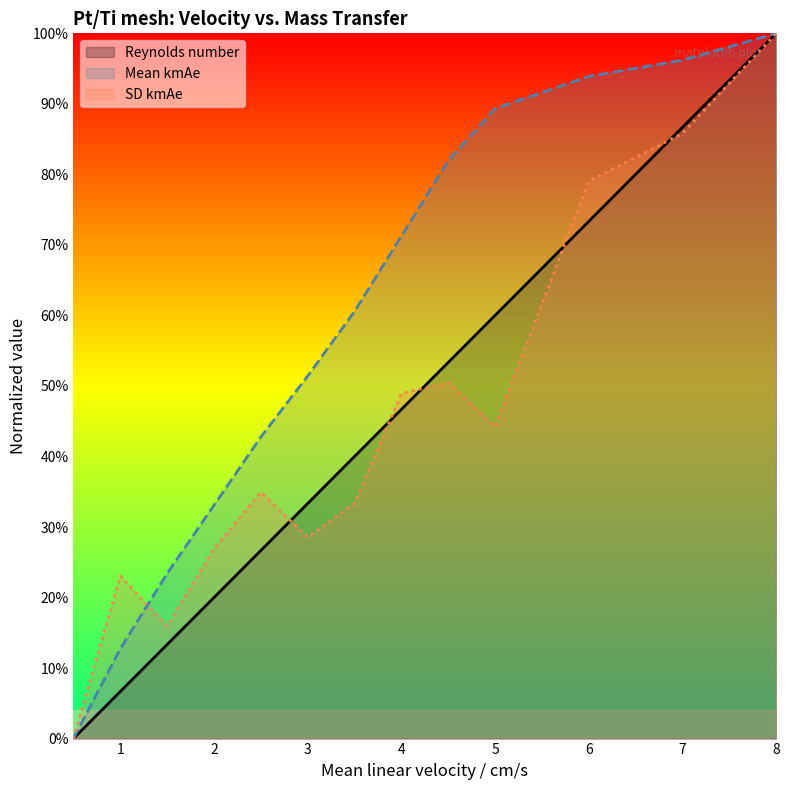

Reading left to right, extract all data points from this chart.

Reynolds number: 0.0	0.1	0.1	0.2	0.3	0.3	0.4	0.5	0.5	0.6	0.7	0.9	1.0
Mean kmAe: 0.0	0.1	0.2	0.3	0.4	0.5	0.6	0.7	0.8	0.9	0.9	1.0	1.0
SD kmAe: 0.0	0.2	0.2	0.3	0.3	0.3	0.3	0.5	0.5	0.4	0.8	0.9	1.0